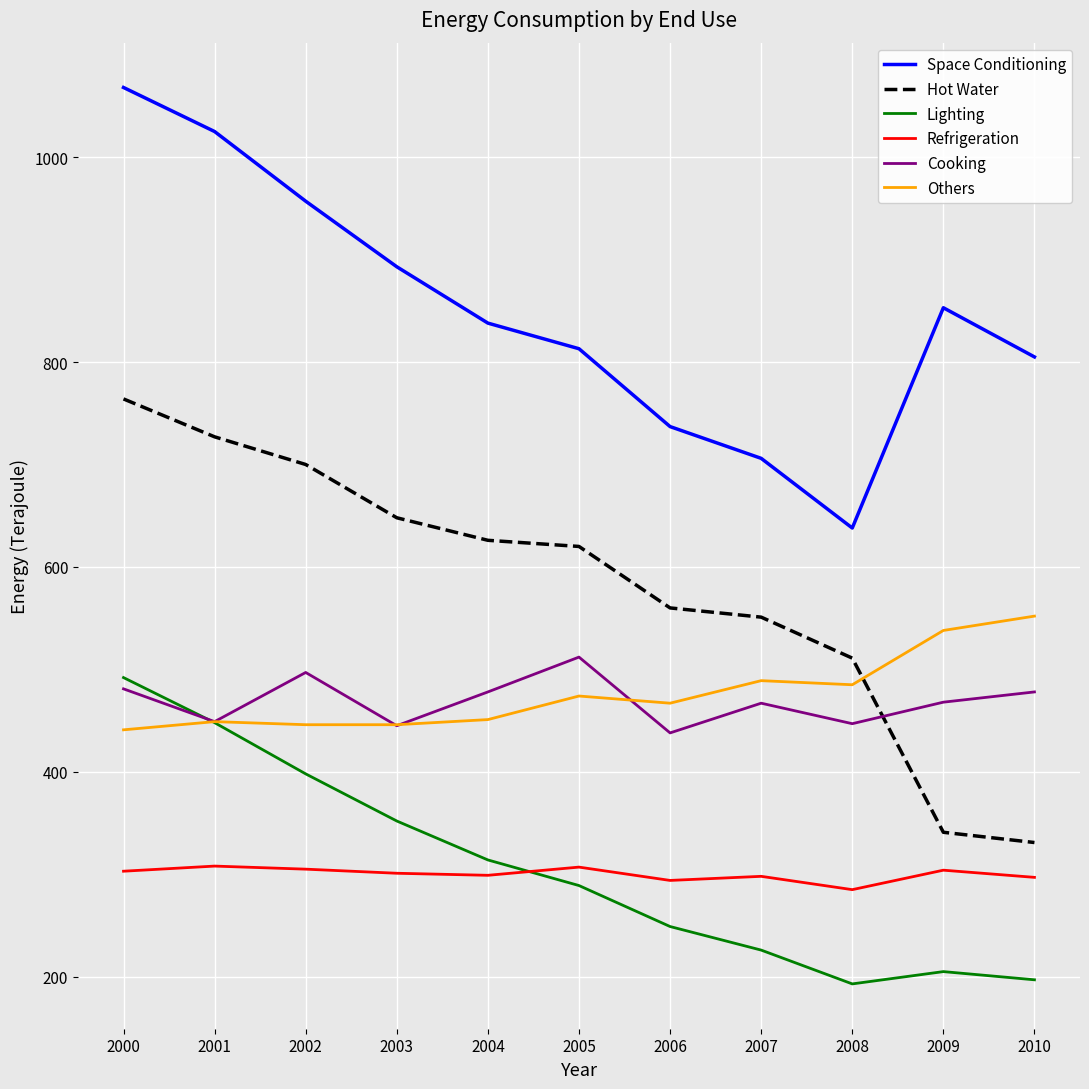

Is it true that Space Conditioning equals 893 at 2003?

True